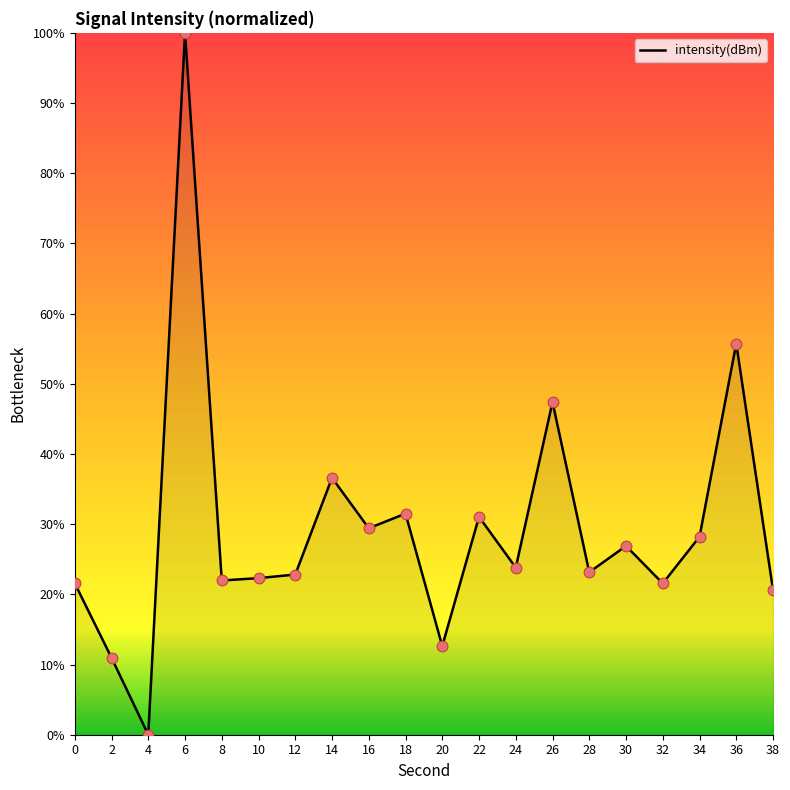

Approximately how many times larger is the value at 6 compared to 30?

3.7